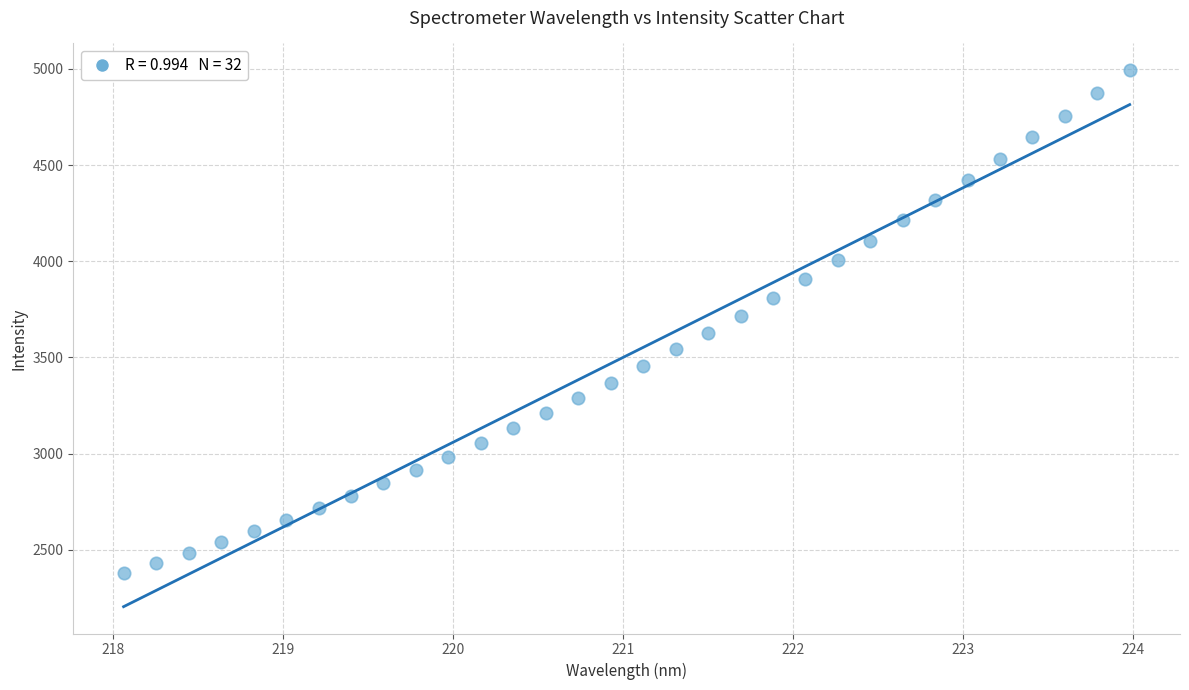

What is the range of X values (max minus min)?

5.9